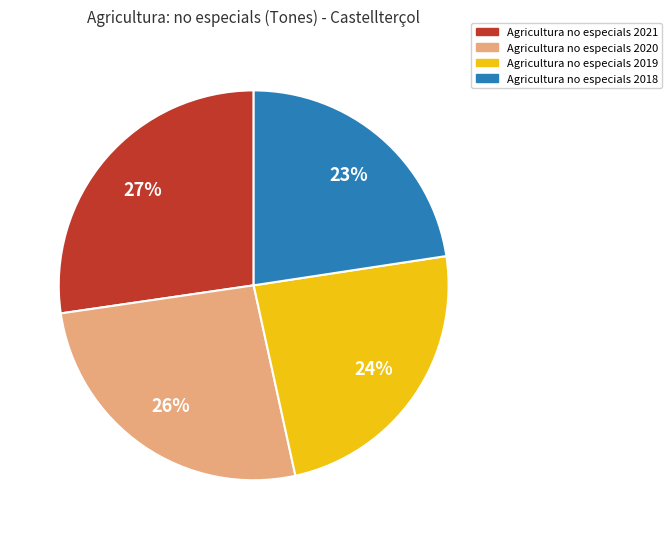

Is there a majority slice in this chart?

No